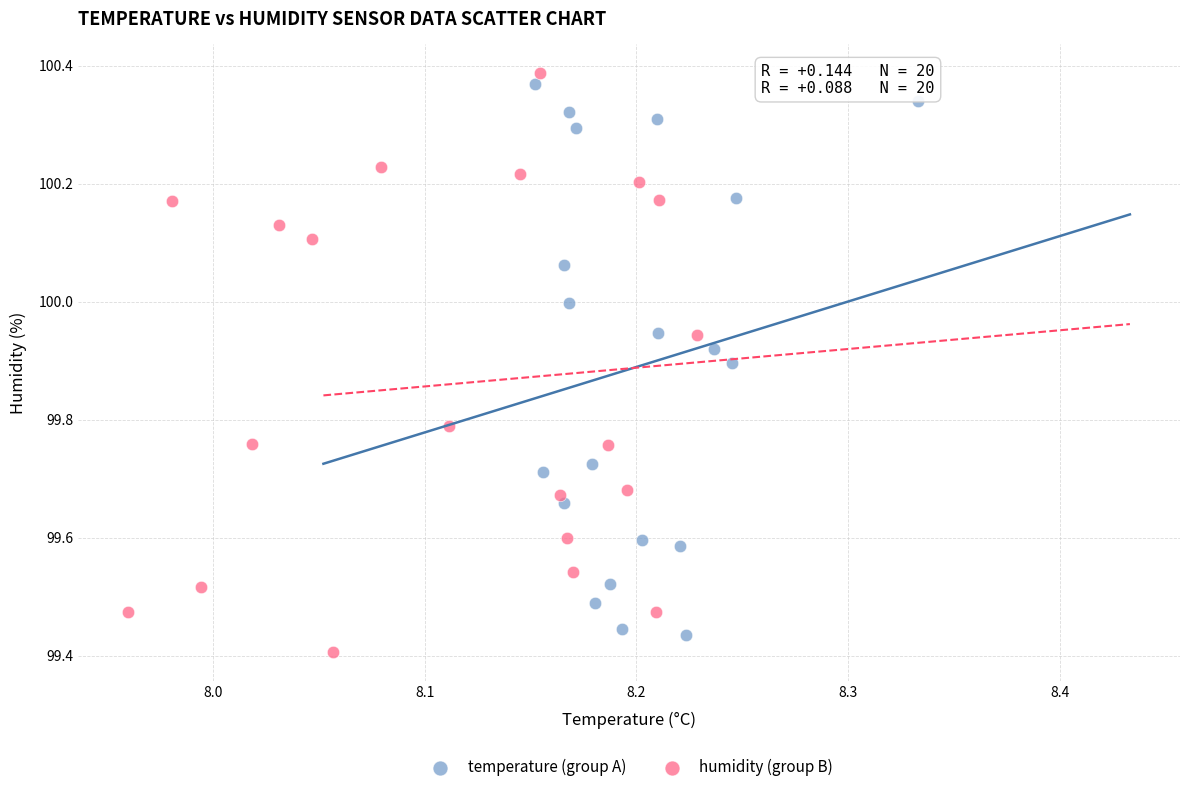

Which series contains the highest Y value?

humidity (group B)